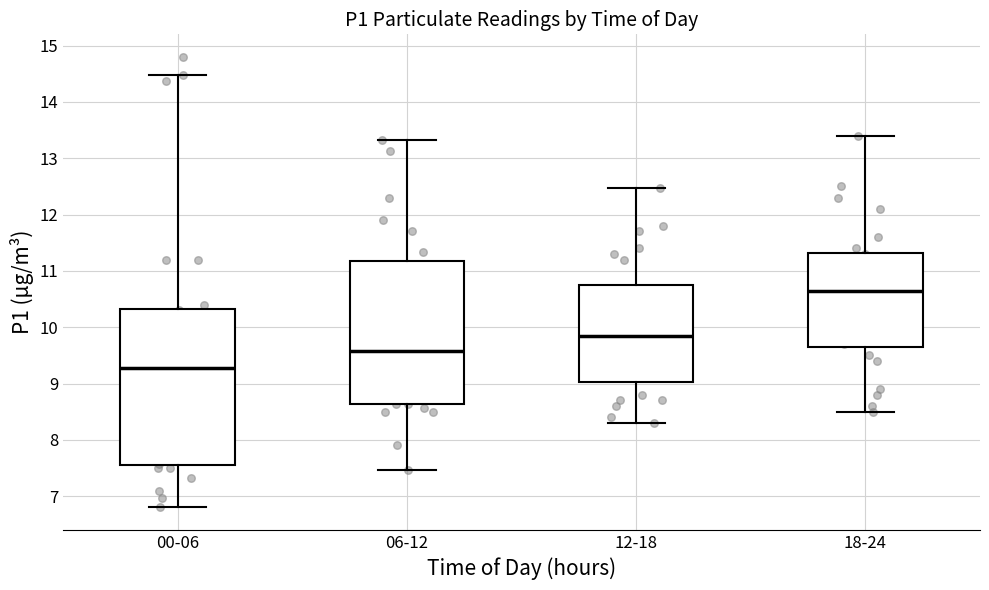

Where does the upper whisker of the box for 00-06 end on the y-axis? The values are not printed on the chart, so give them approximately, as read against the axis.

14.5